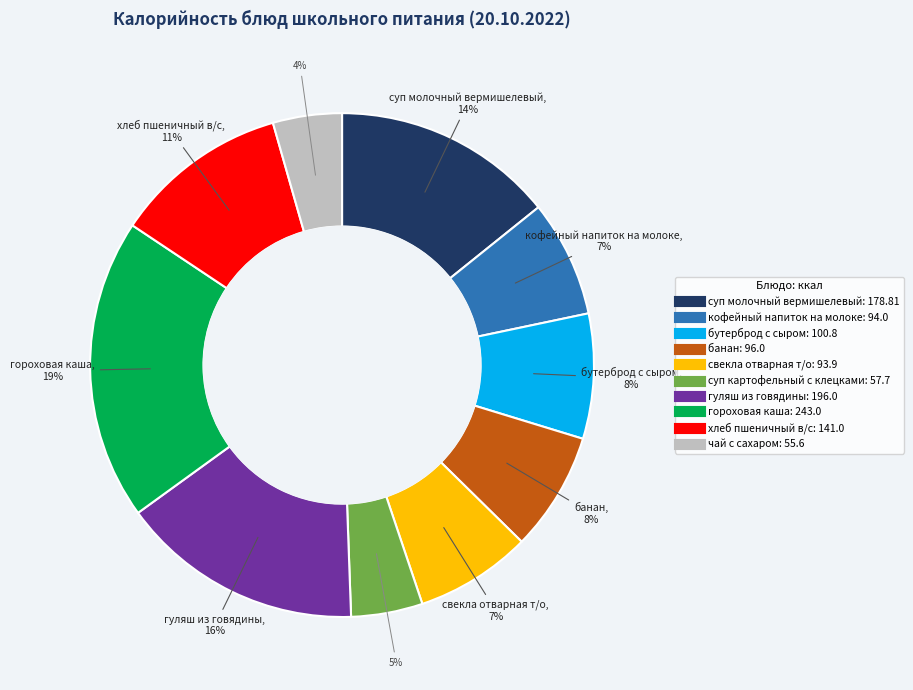

To the nearest percent, what percentage of the pie is хлеб пшеничный в/с?

11%